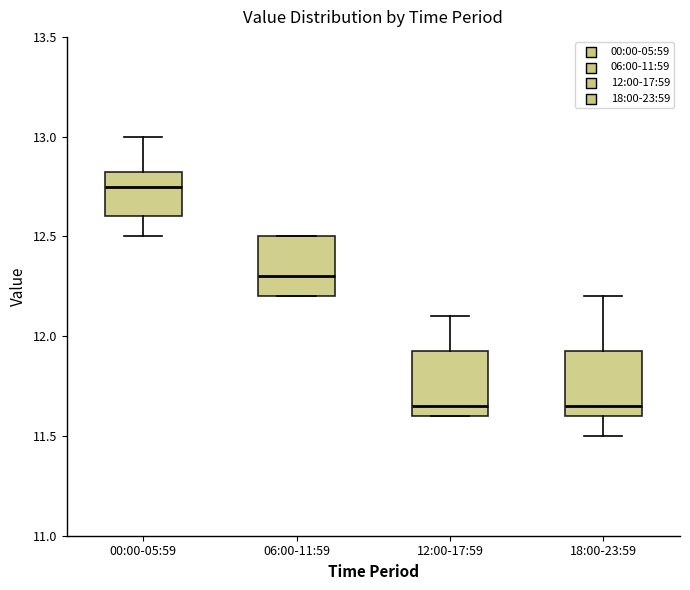

Reading left to right, read every box against the y-axis: the position of its median line, the range the box covers, and the ends of its whiskers. The values are not printed on the chart, so give them approximately, as read against the axis.

00:00-05:59: median 12.75, box 12.60 to 12.85, whiskers 12.50 to 13.00
06:00-11:59: median 12.30, box 12.20 to 12.50, whiskers 12.20 to 12.50
12:00-17:59: median 11.65, box 11.60 to 11.95, whiskers 11.60 to 12.10
18:00-23:59: median 11.65, box 11.60 to 11.95, whiskers 11.50 to 12.20